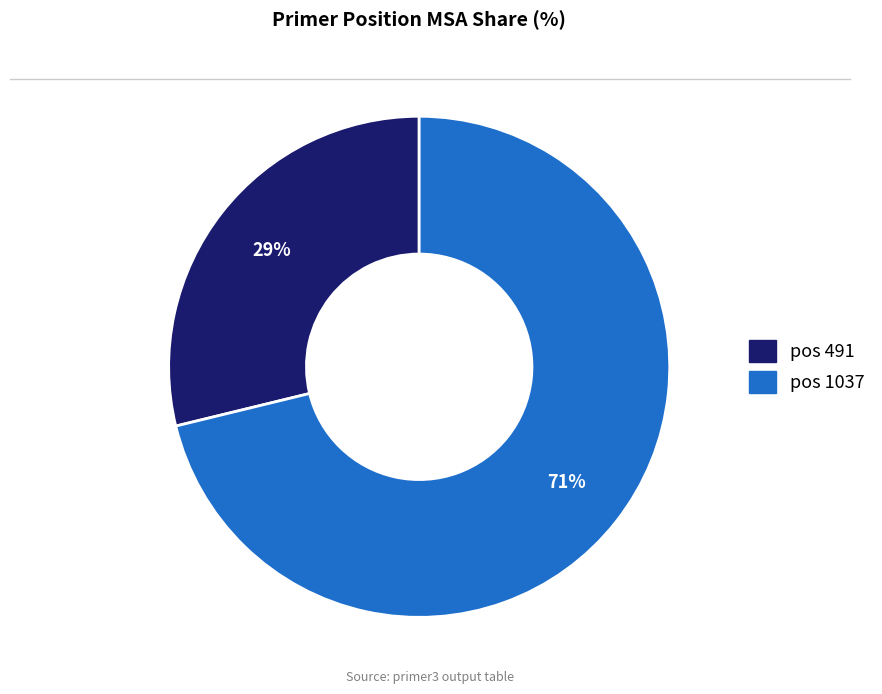

Does any single category account for the majority?

Yes